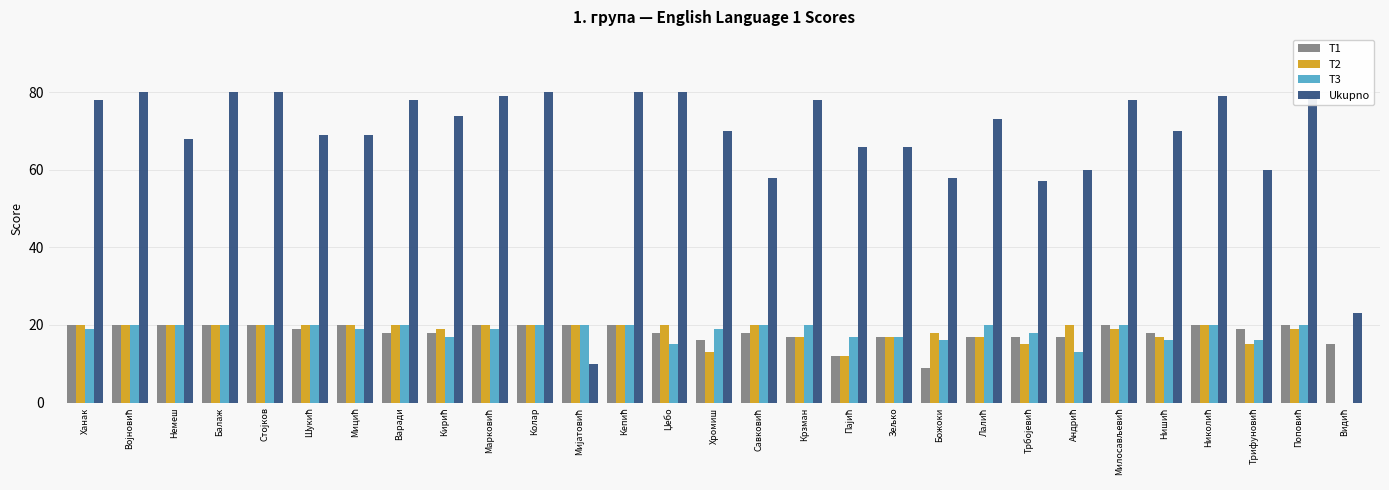

Read the Ukupno value at Хромиш.

70